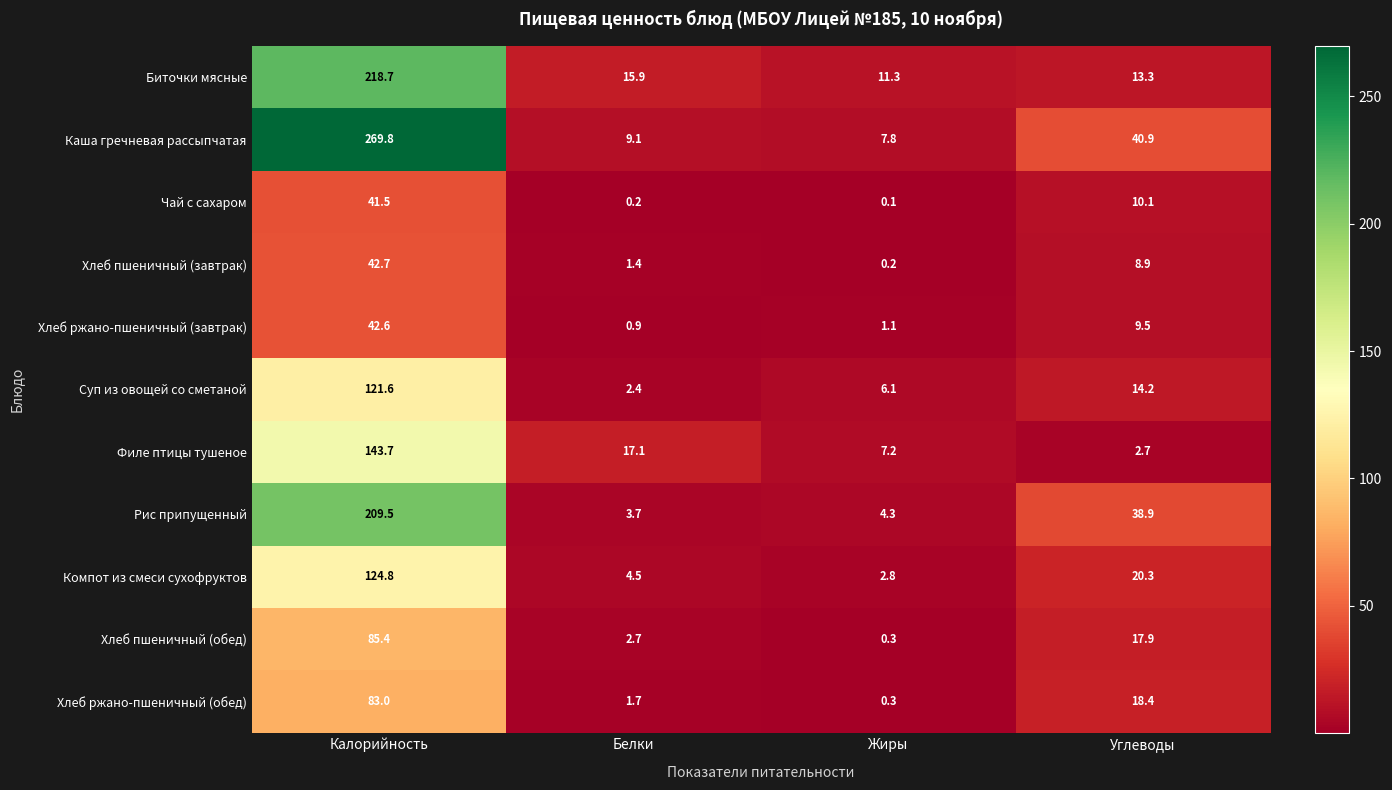

List the series in order of their peak value, highest first.

Каша гречневая рассыпчатая, Биточки мясные, Рис припущенный, Филе птицы тушеное, Компот из смеси сухофруктов, Суп из овощей со сметаной, Хлеб пшеничный (обед), Хлеб ржано-пшеничный (обед), Хлеб пшеничный (завтрак), Хлеб ржано-пшеничный (завтрак), Чай с сахаром